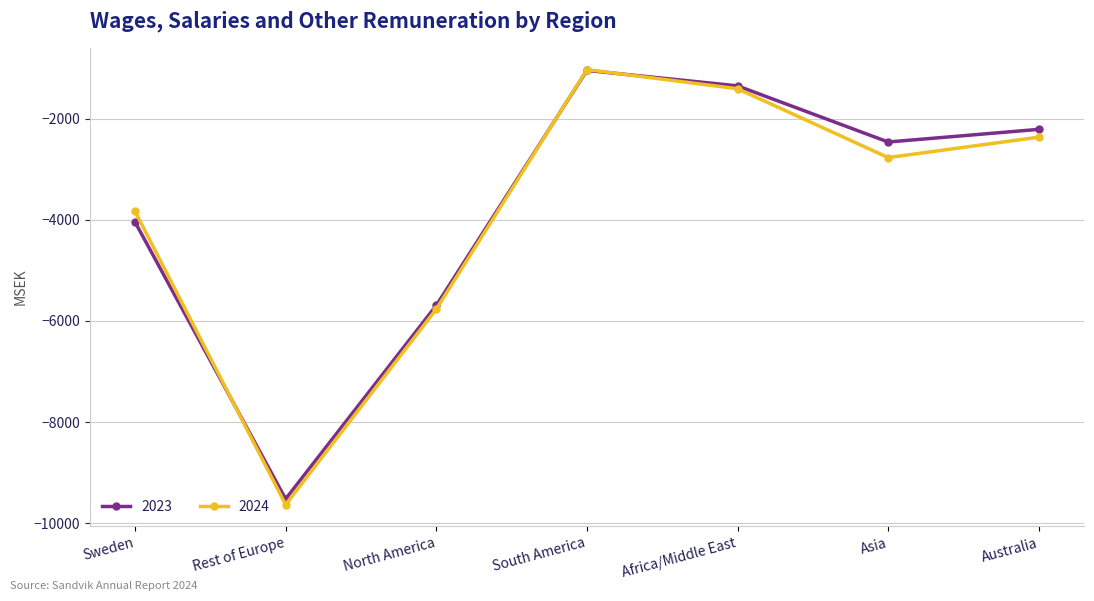

Is the value of 2023 at Sweden greater than the value of 2024 at Rest of Europe?

Yes